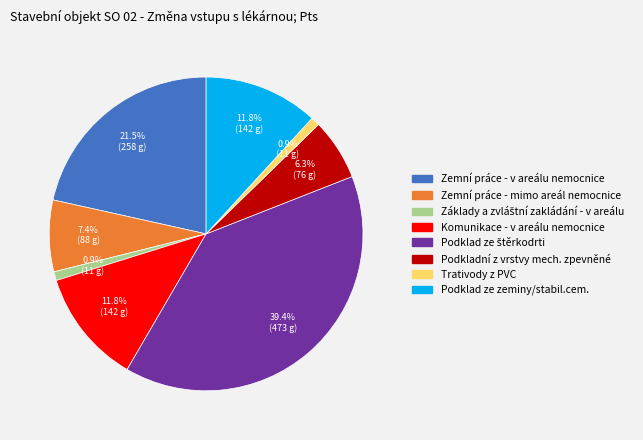

Do Zemní práce - mimo areál nemocnice and Zemní práce - v areálu nemocnice together represent more than half of the pie?

No